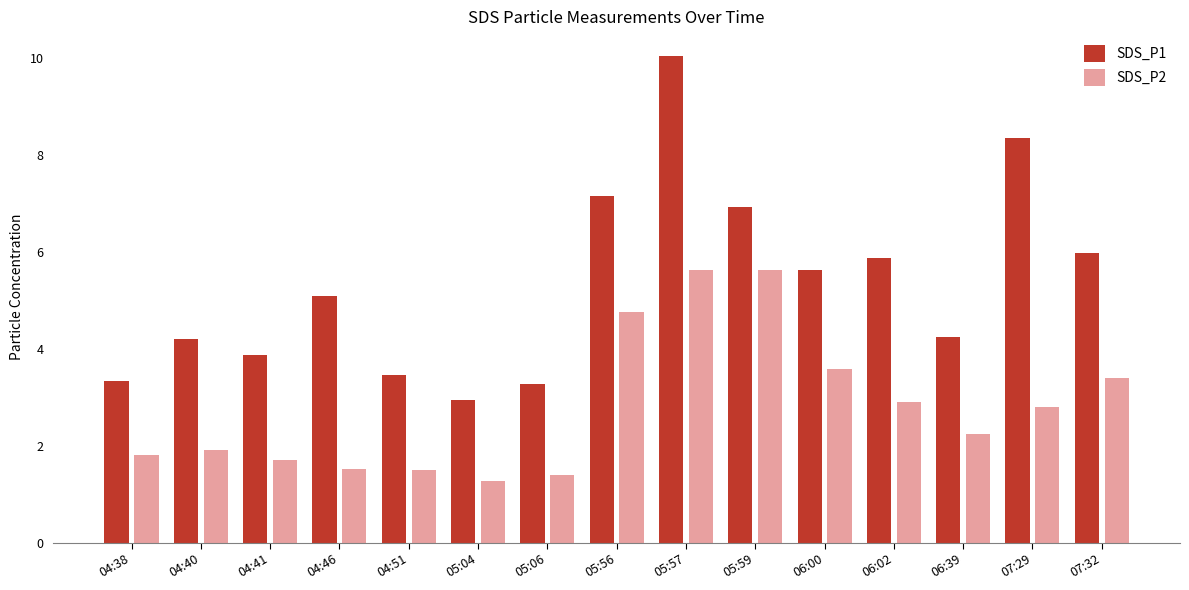

Rank the series by their maximum value, from lowest to highest.

SDS_P2, SDS_P1